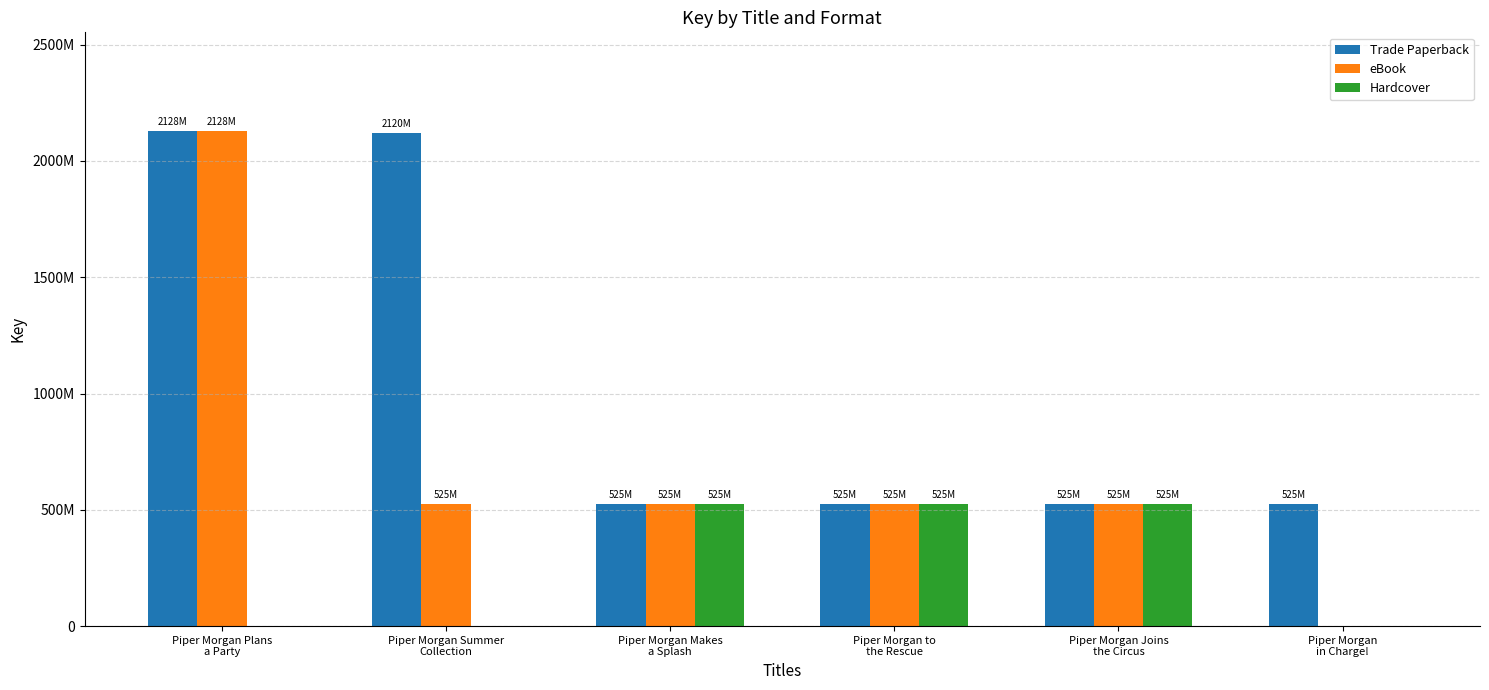

Are the bars horizontal?

No